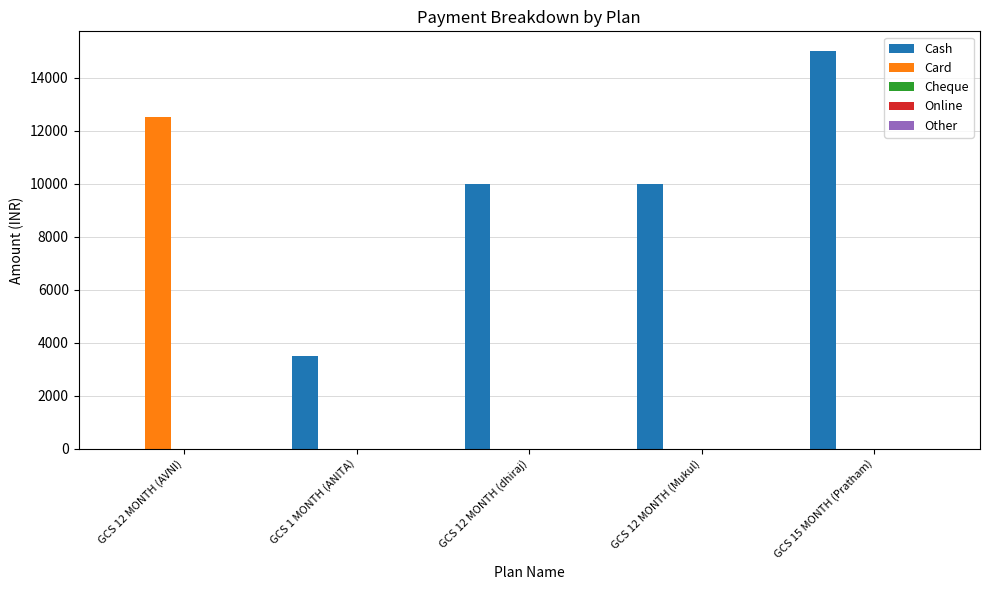

Which category has the highest value in the Cash series?

GCS 15 MONTH (Pratham)